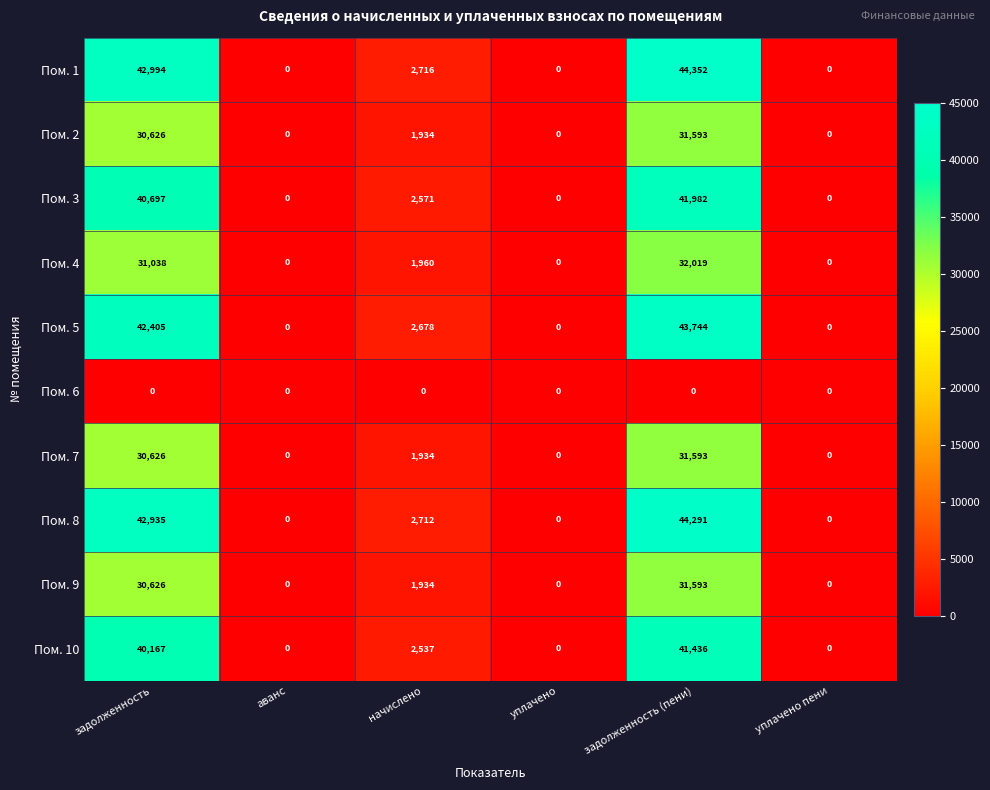

What is the greatest value displayed?

44352